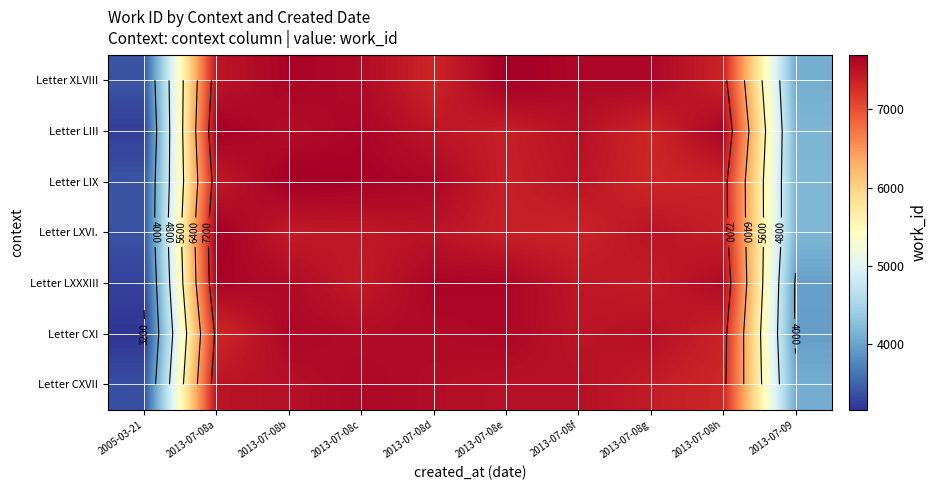

At how many categories does at least one series exceed 5732?

8